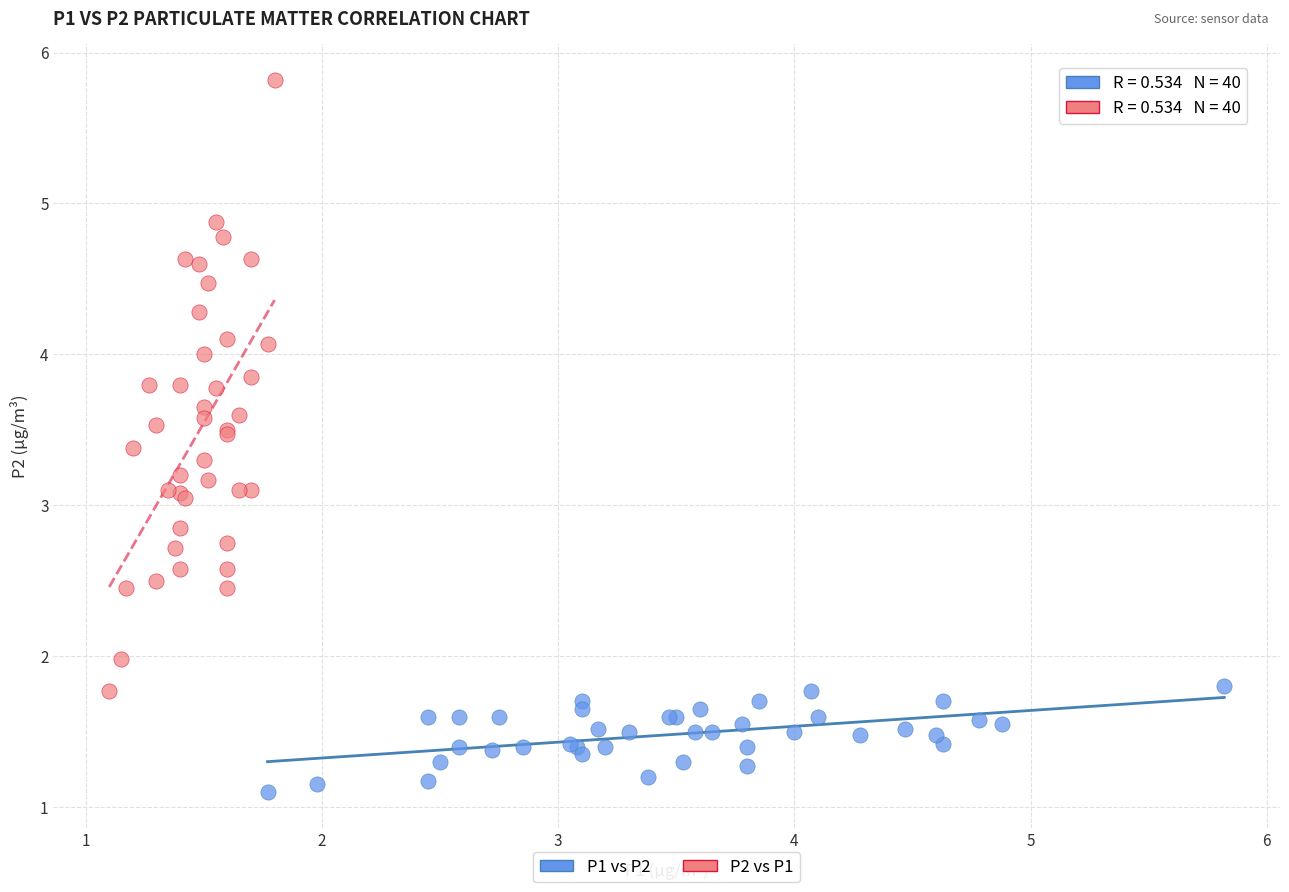

Which series contains the lowest Y value?

P1 vs P2